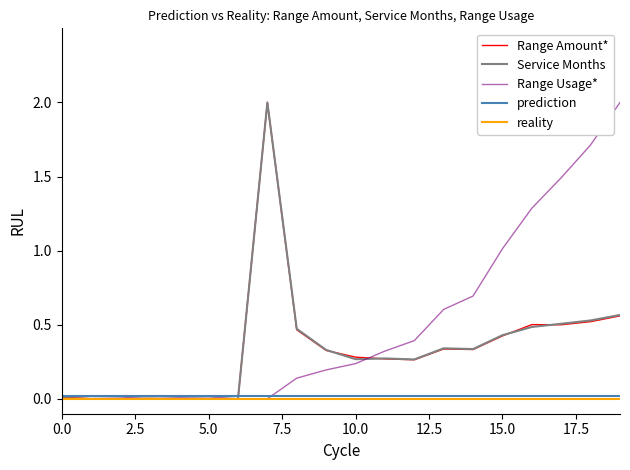

True or false: Service Months has a value of 0.0 at 5.0.

True